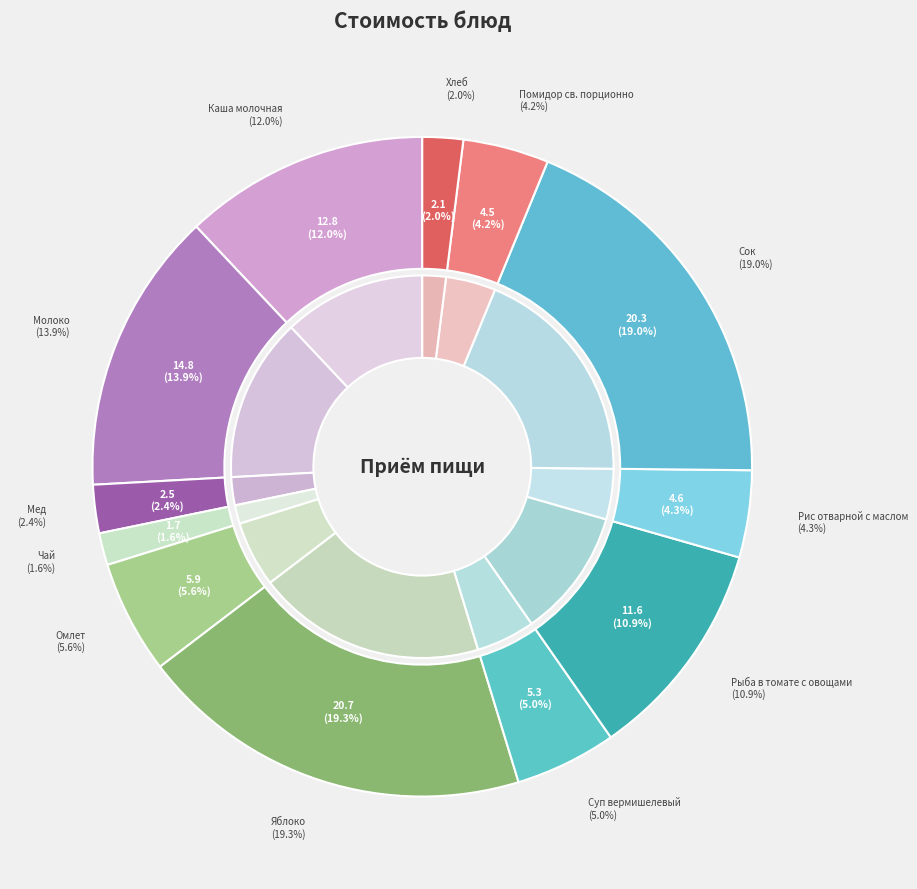

What percentage is the Яблоко slice, to the nearest percent?

19%